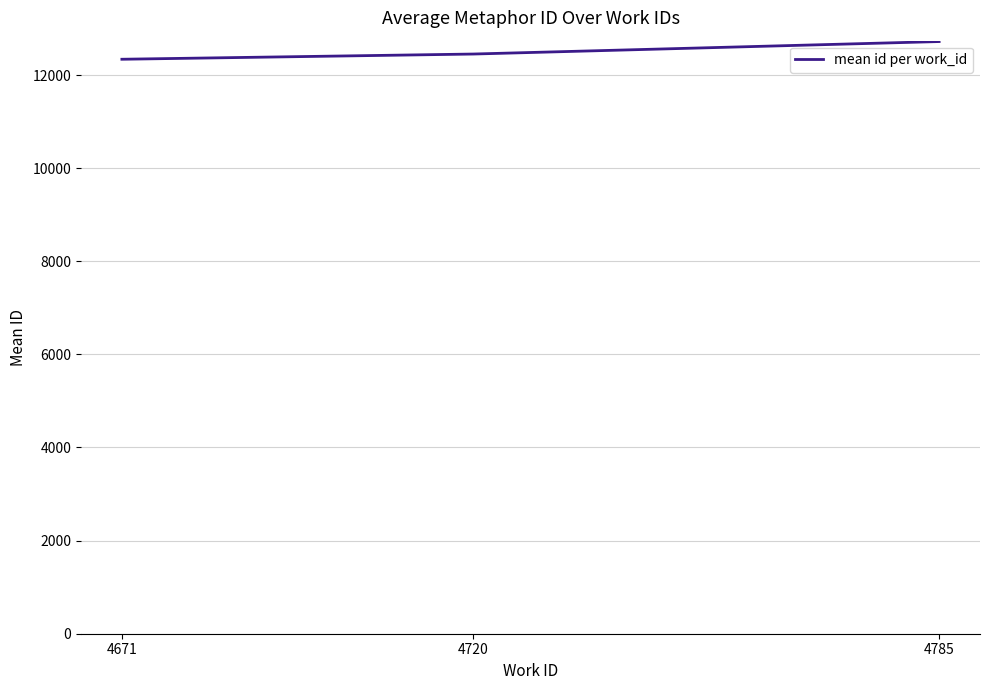

At which category does the chart reach its peak across all series?

4785